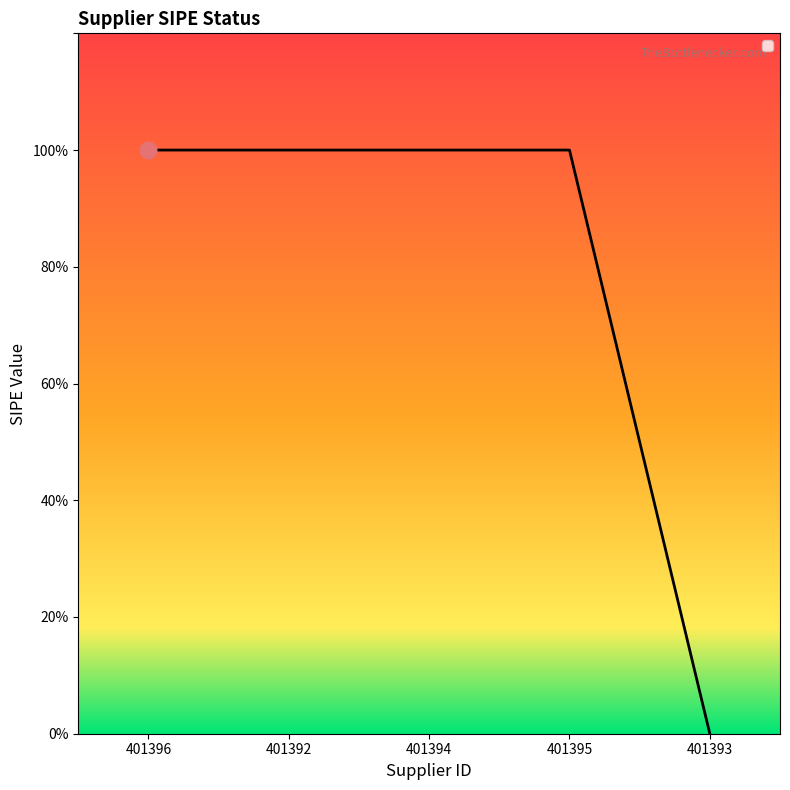

Rank the categories by value from lowest to highest.

401393, 401396, 401392, 401394, 401395